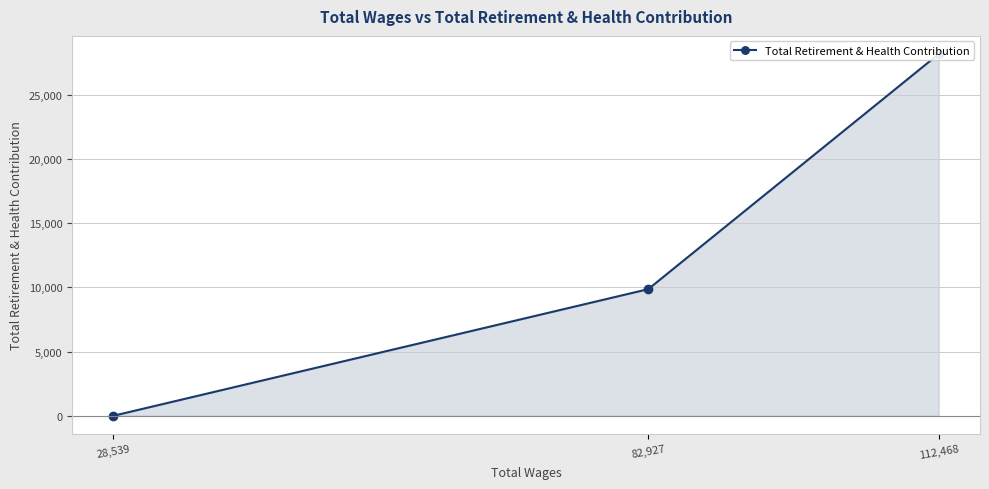

The value at 112,468 is 28159. True or false?

True